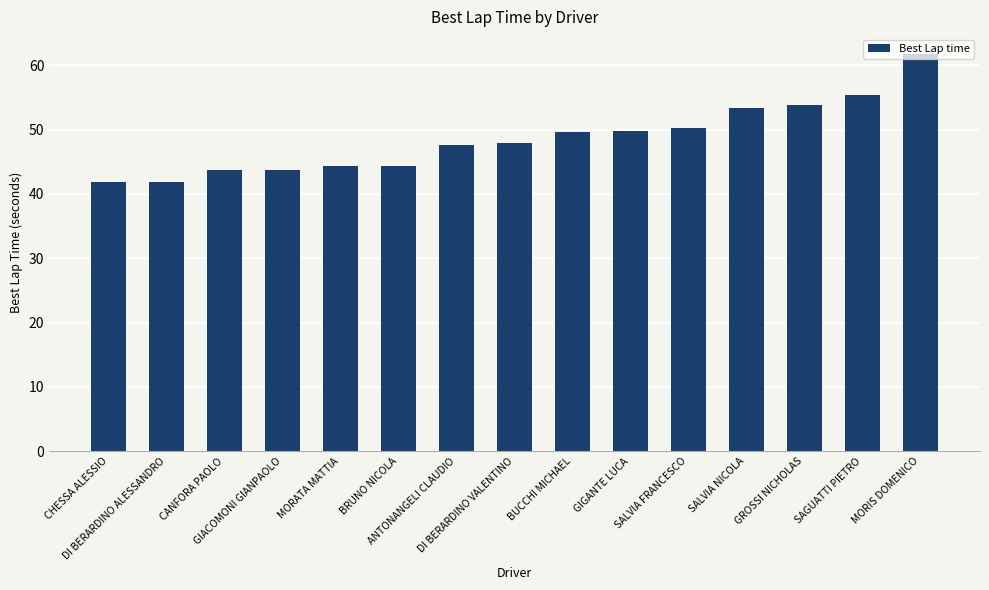

The value at DI BERARDINO VALENTINO is 85.3. True or false?

False